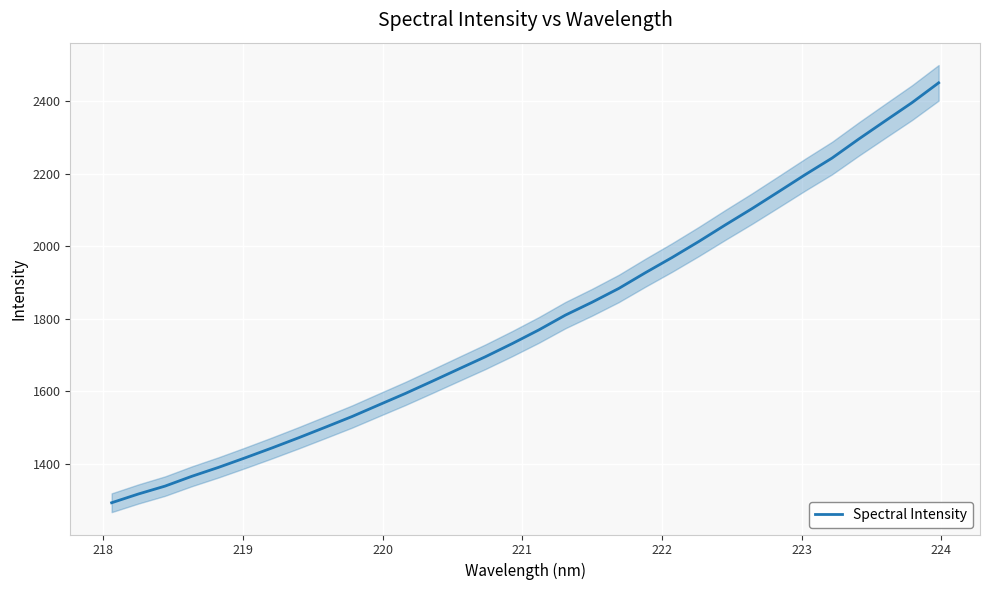

How many lines are shown in the chart?

1